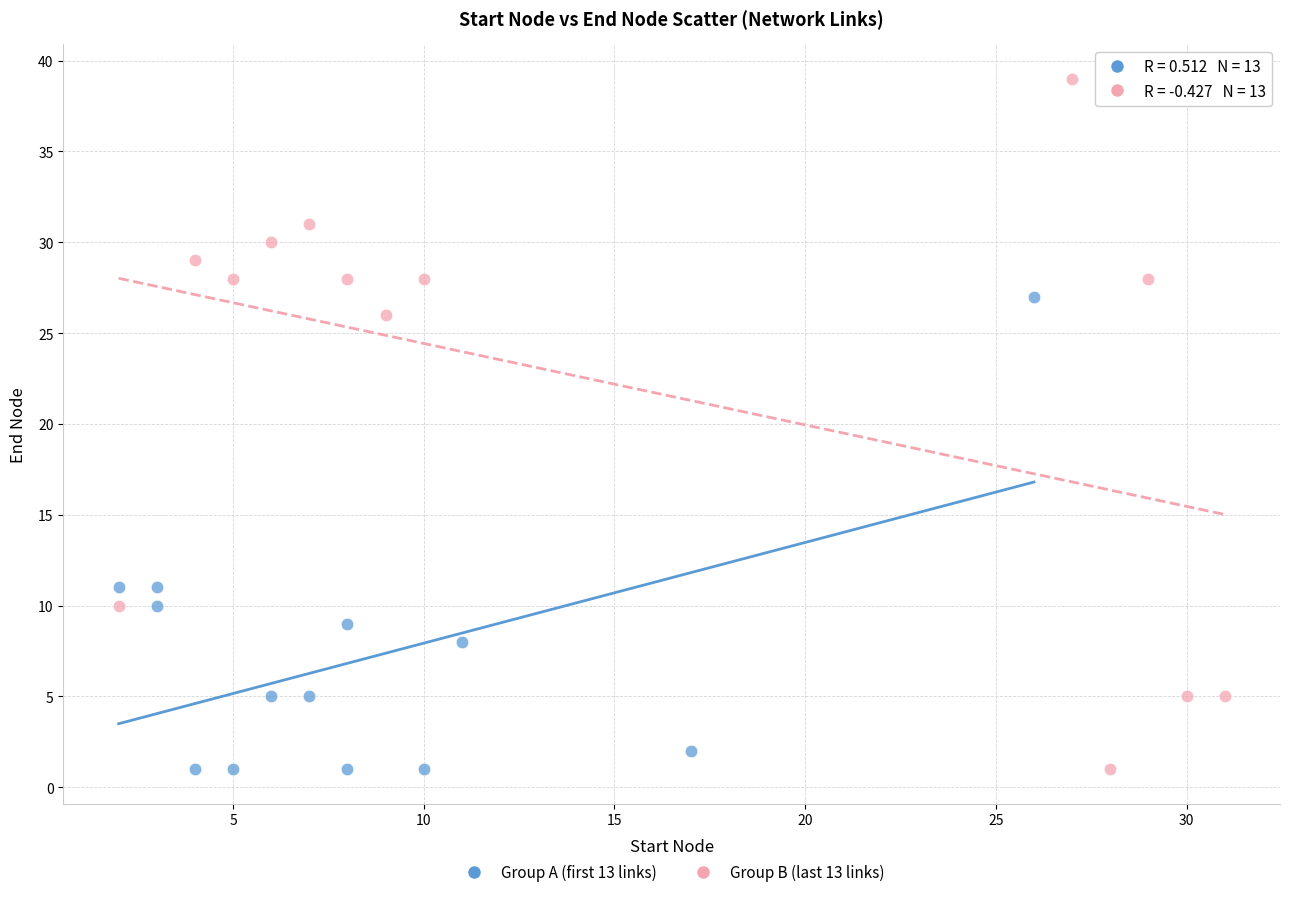

Which series has the widest spread of Y values?

Group B (last 13 links)